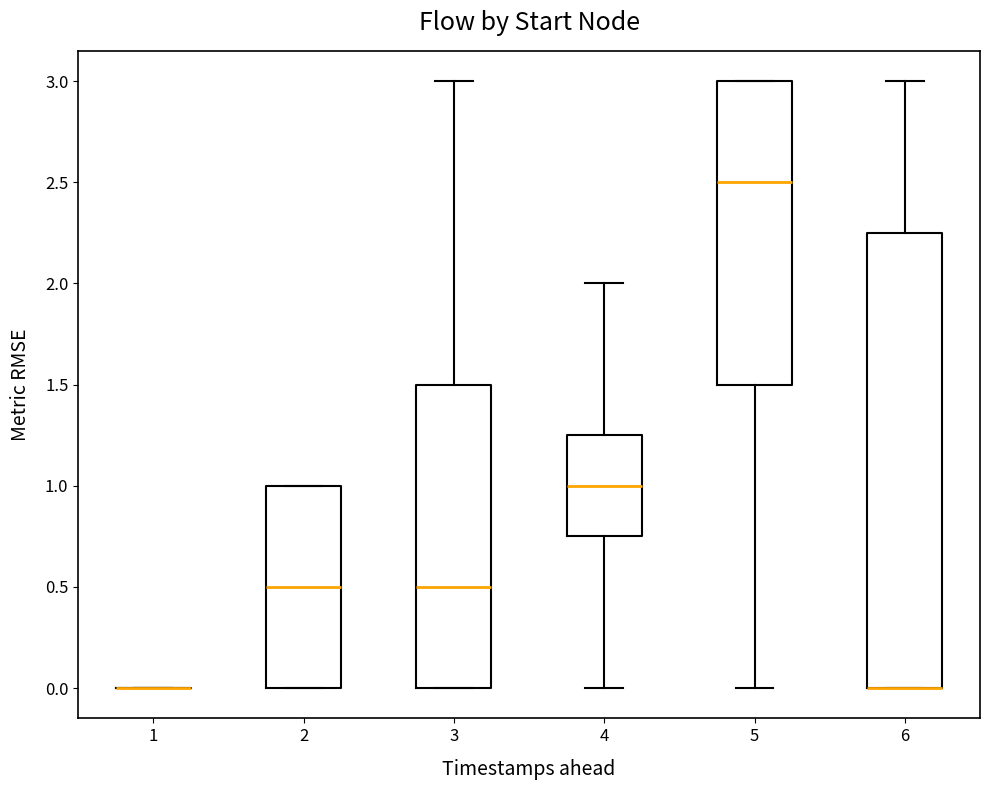

Reading left to right, read every box against the y-axis: the position of its median line, the range the box covers, and the ends of its whiskers. The values are not printed on the chart, so give them approximately, as read against the axis.

1: box collapsed to a line at 0.00, whiskers 0.00 to 0.00
2: median 0.50, box 0.00 to 1.00, whiskers 0.00 to 1.00
3: median 0.50, box 0.00 to 1.50, whiskers 0.00 to 3.00
4: median 1.00, box 0.75 to 1.25, whiskers 0.00 to 2.00
5: median 2.50, box 1.50 to 3.00, whiskers 0.00 to 3.00
6: median 0.00 (drawn on the box's lower edge), box 0.00 to 2.25, whiskers 0.00 to 3.00